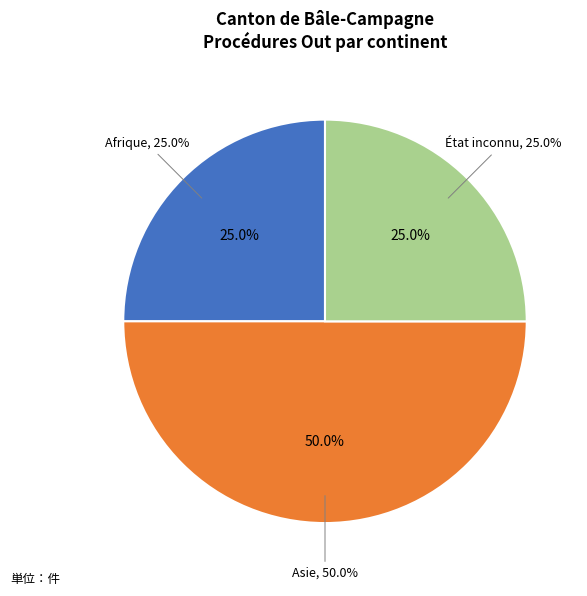

What is the ratio of the value at État inconnu to the value at Afrique?

1.0